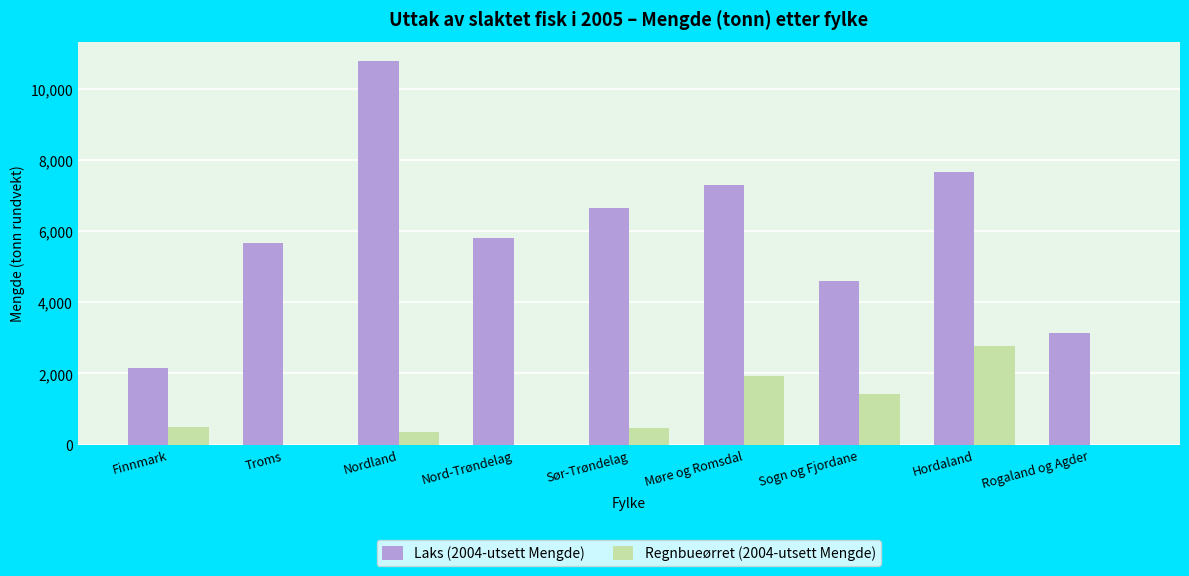

How many values in the Regnbueørret (2004-utsett Mengde) series exceed 455?

5